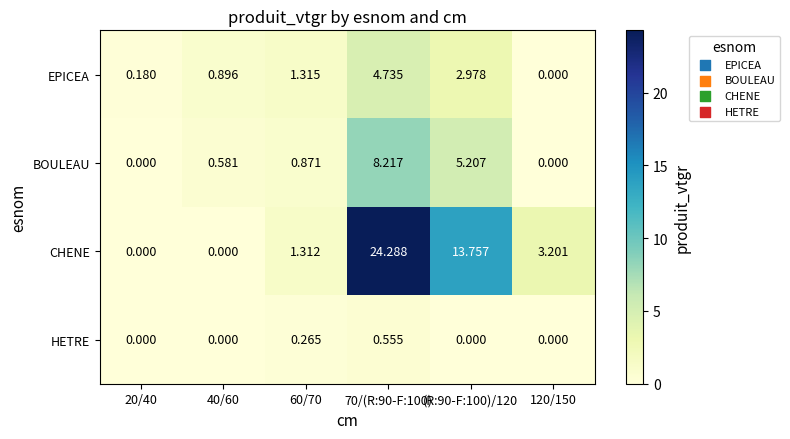

At (R:90-F:100)/120, list the series in order from smallest to largest.

HETRE, EPICEA, BOULEAU, CHENE